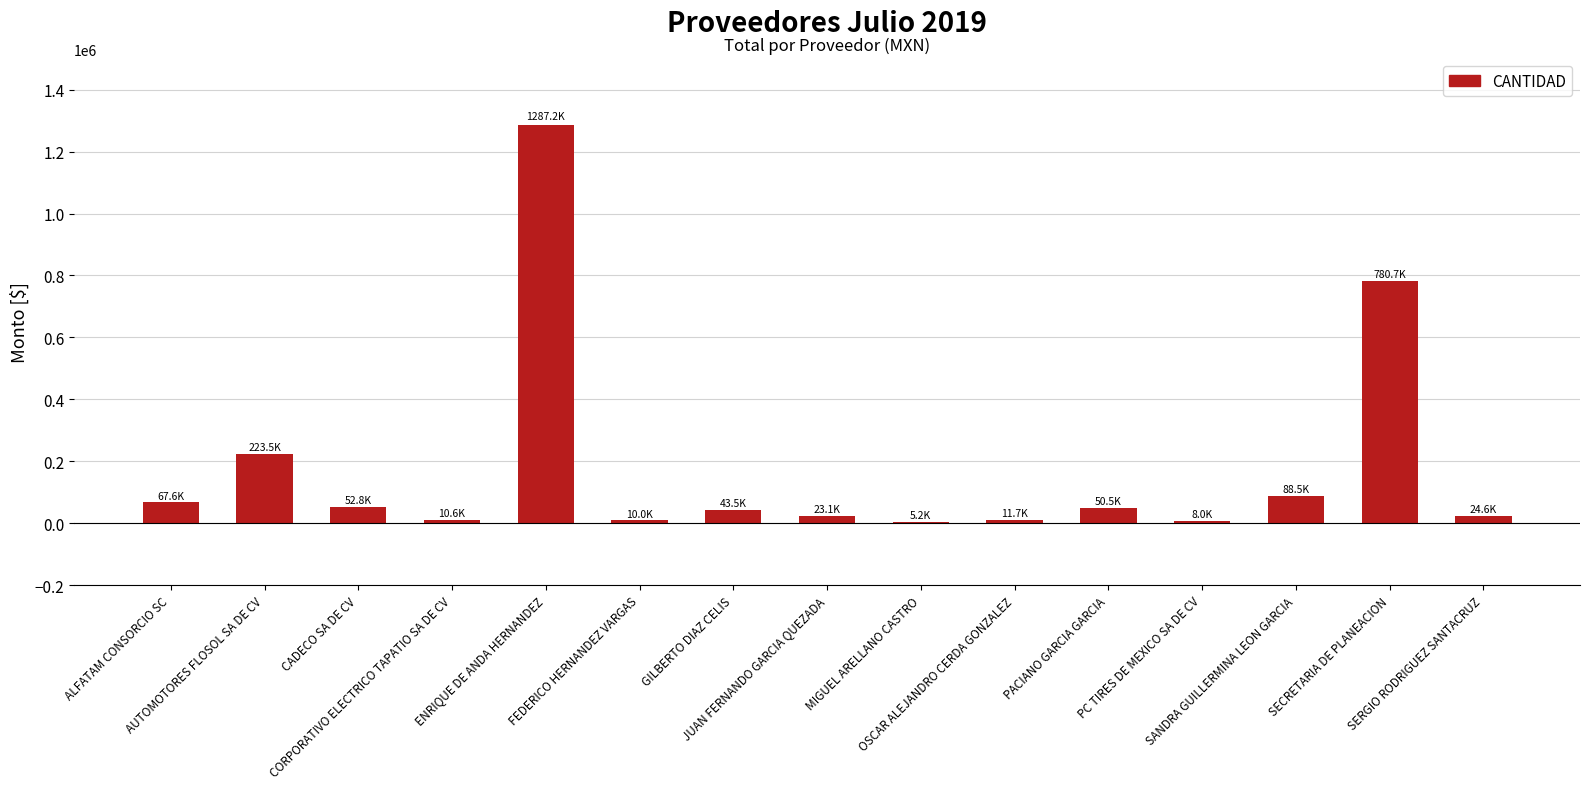

What value does the data have at PACIANO GARCIA GARCIA?

50460.0